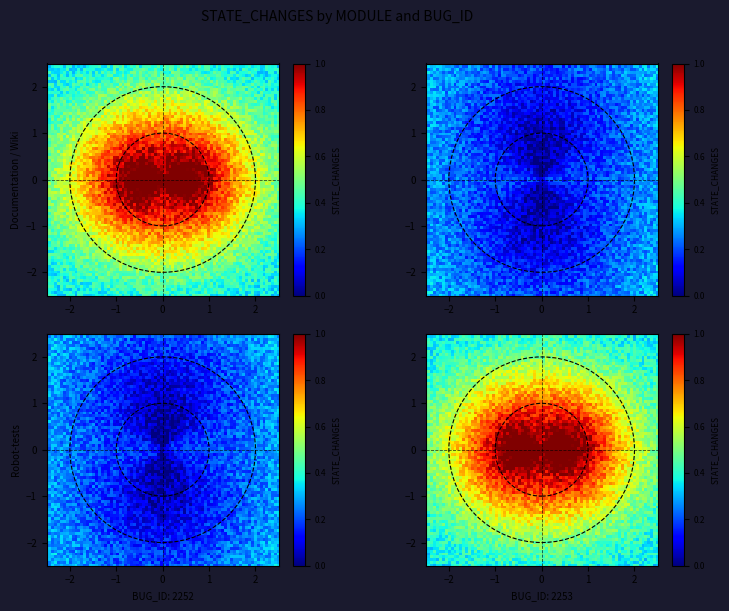

What is the difference between the maximum and minimum values in the Robot-tests series?

1